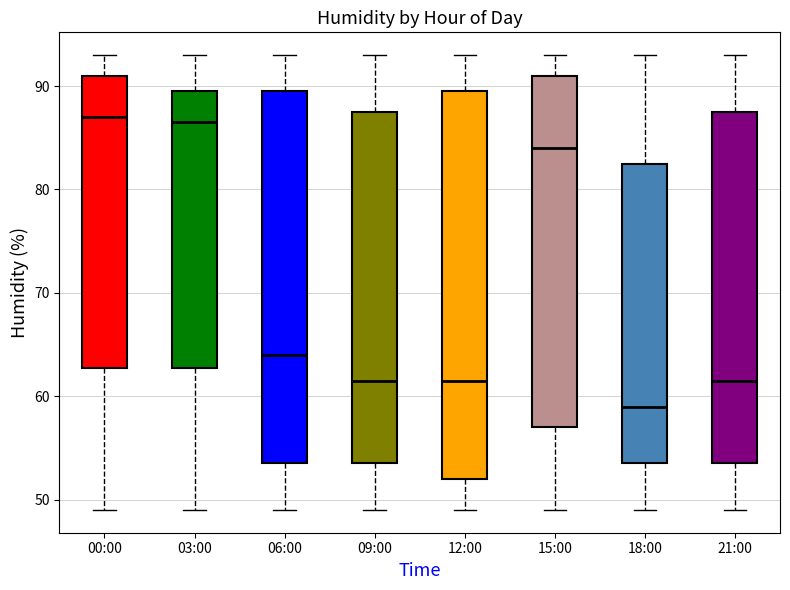

Reading left to right, transcribe this box plot: for each box, give where its median line is, the range the box spans, and where its two whiskers end, as read against the y-axis. The values are not printed on the chart, so give them approximately, as read against the axis.

00:00: median 87, box 63 to 91, whiskers 49 to 93
03:00: median 87, box 63 to 90, whiskers 49 to 93
06:00: median 64, box 54 to 90, whiskers 49 to 93
09:00: median 62, box 54 to 88, whiskers 49 to 93
12:00: median 62, box 52 to 90, whiskers 49 to 93
15:00: median 84, box 57 to 91, whiskers 49 to 93
18:00: median 59, box 54 to 83, whiskers 49 to 93
21:00: median 62, box 54 to 88, whiskers 49 to 93